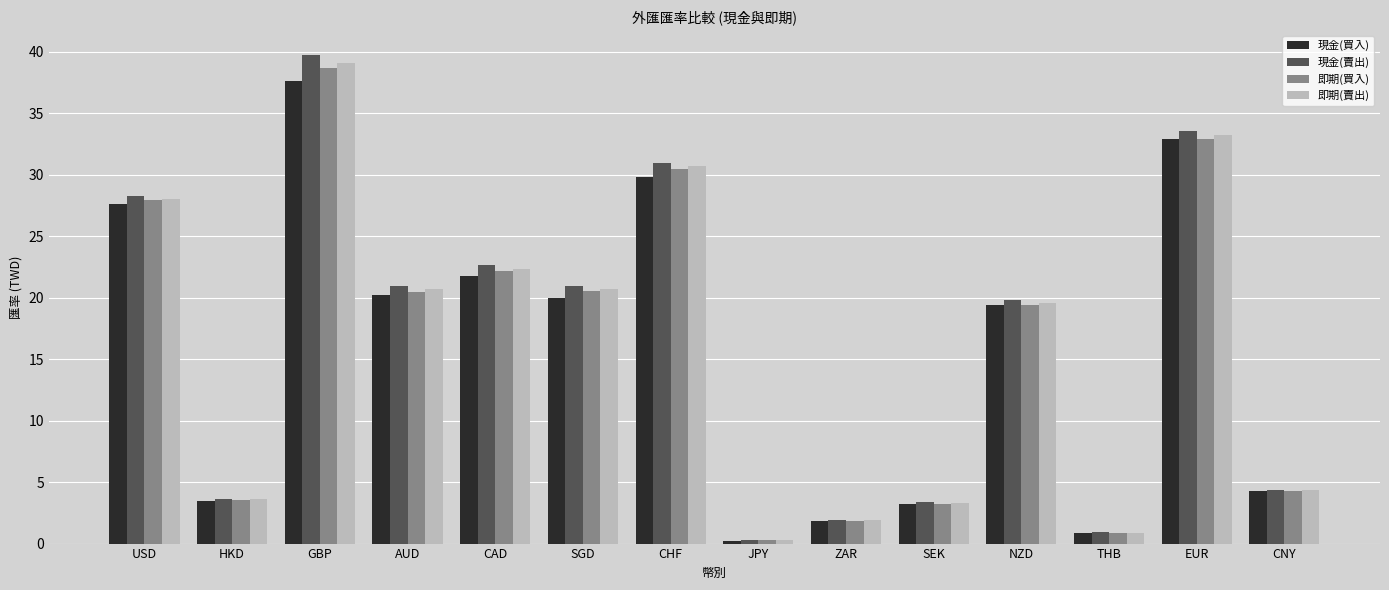

What is the maximum value shown in the chart?

39.8